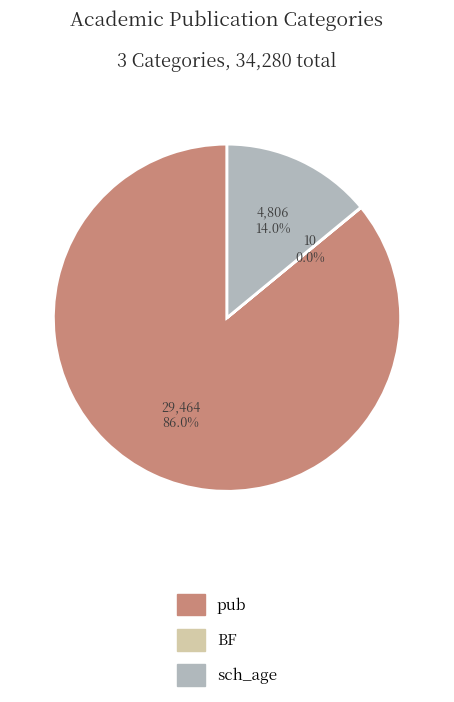

Which slice is the largest?

pub